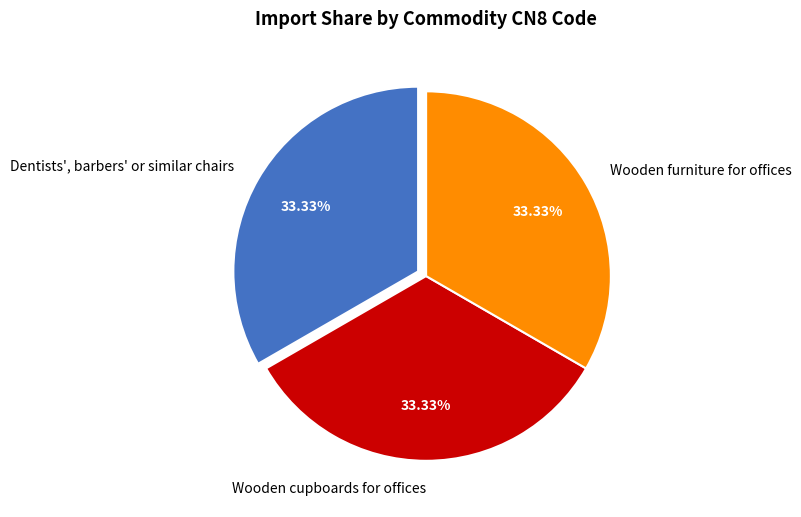

What is the ratio of the value at Wooden cupboards for offices to the value at Wooden furniture for offices?

1.0